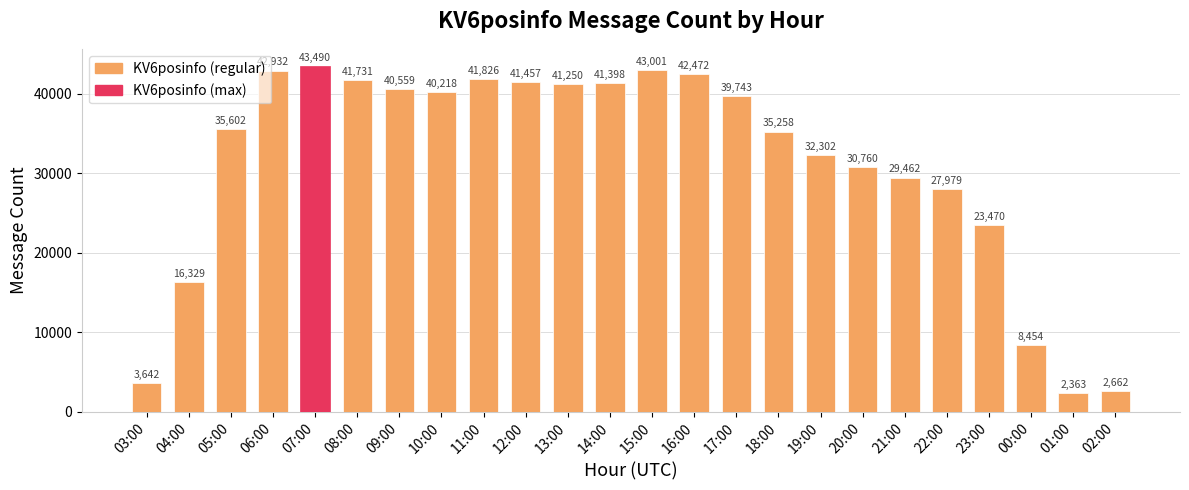

Is it true that the value at 14:00 is 41398?

True